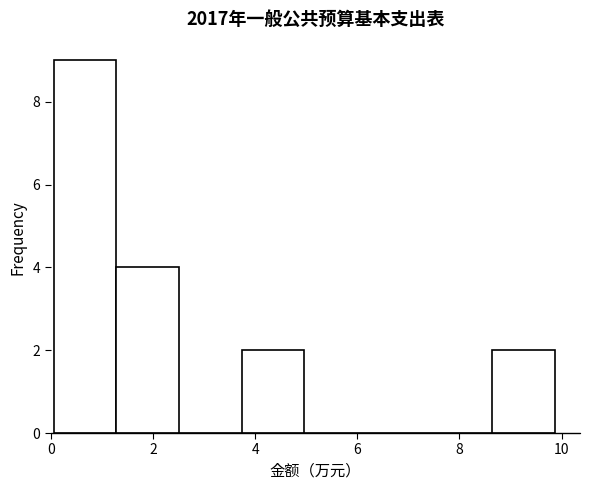

Which range on the x-axis has the tallest bar?

0.0 to 1.2